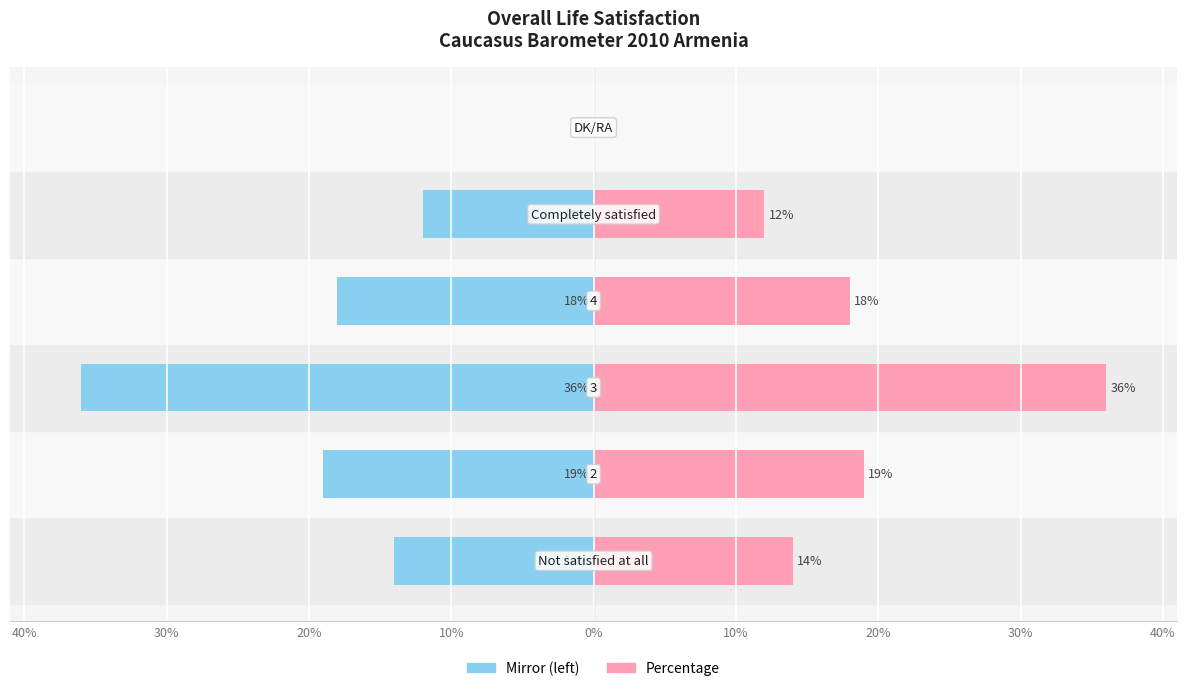

Between 30% and 20%, which is larger?

30%